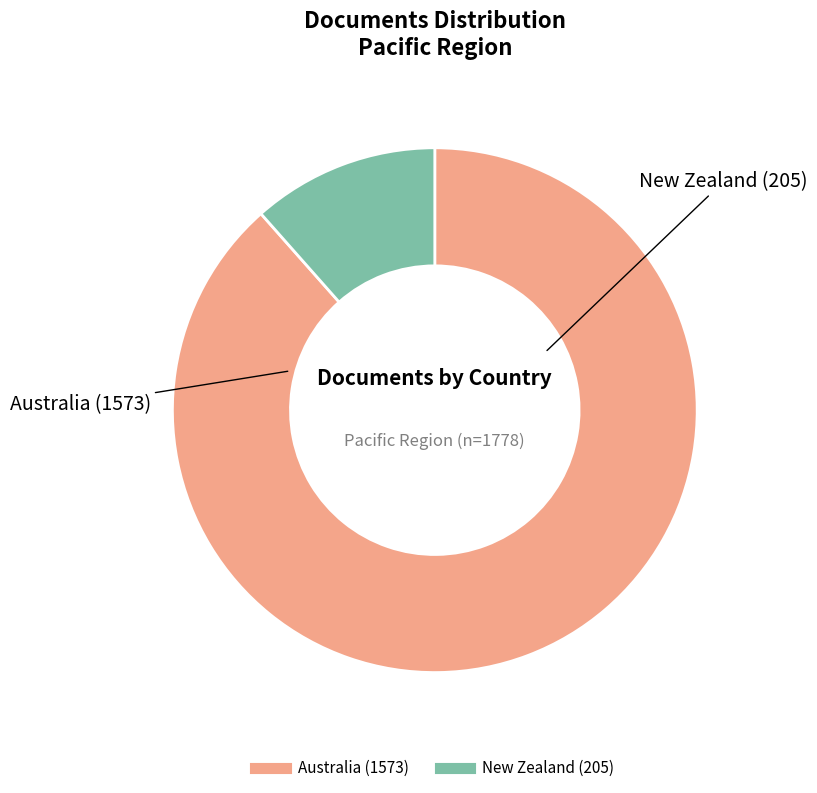

Is Australia the majority of the pie?

Yes